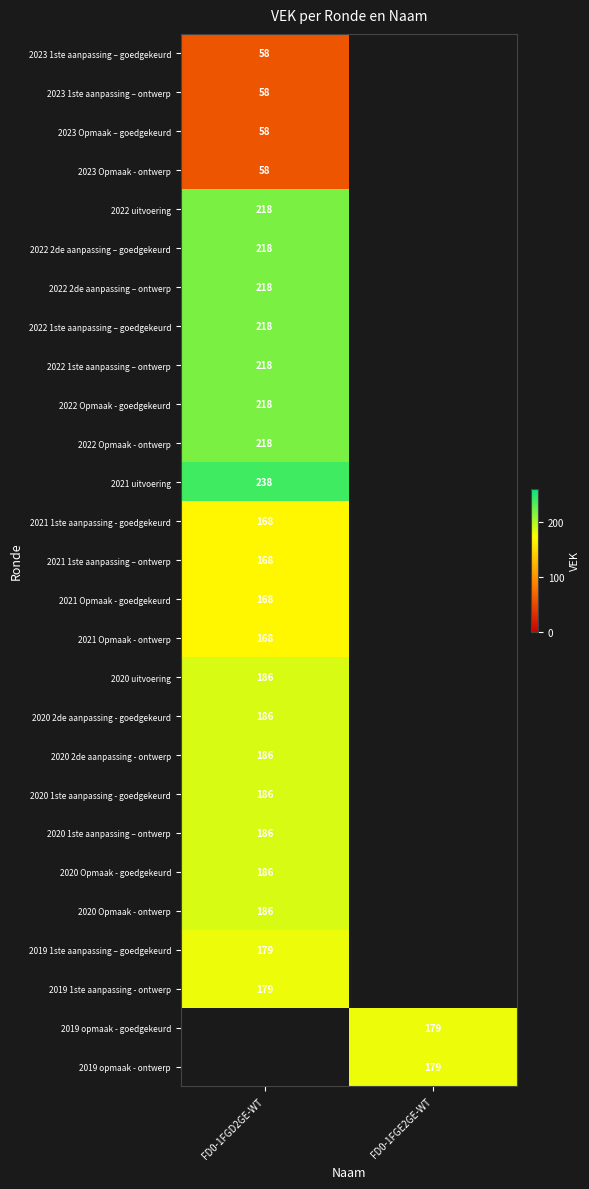

Count the number of data series in this chart.

27